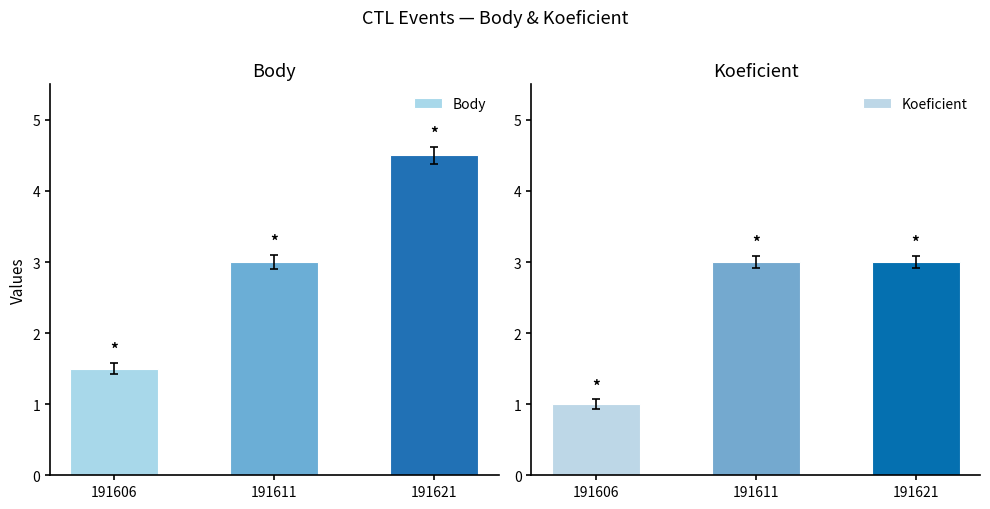

Reading right to left, extract all data points from this chart.

Body: 4.5	3.0	1.5
Koeficient: 3.0	3.0	1.0